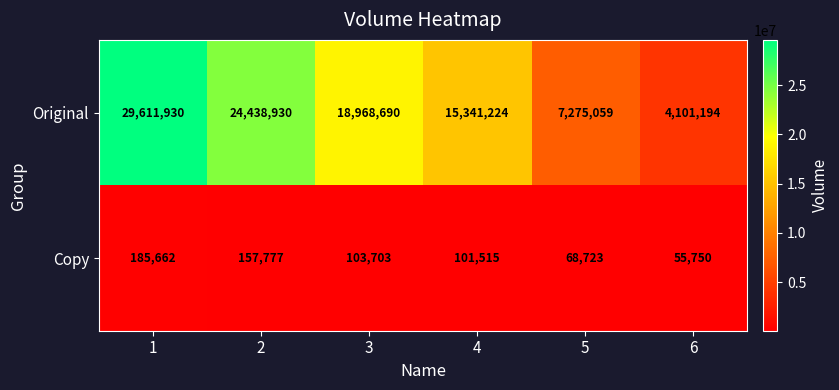

What is the difference between the maximum and minimum values in the Copy series?

129912